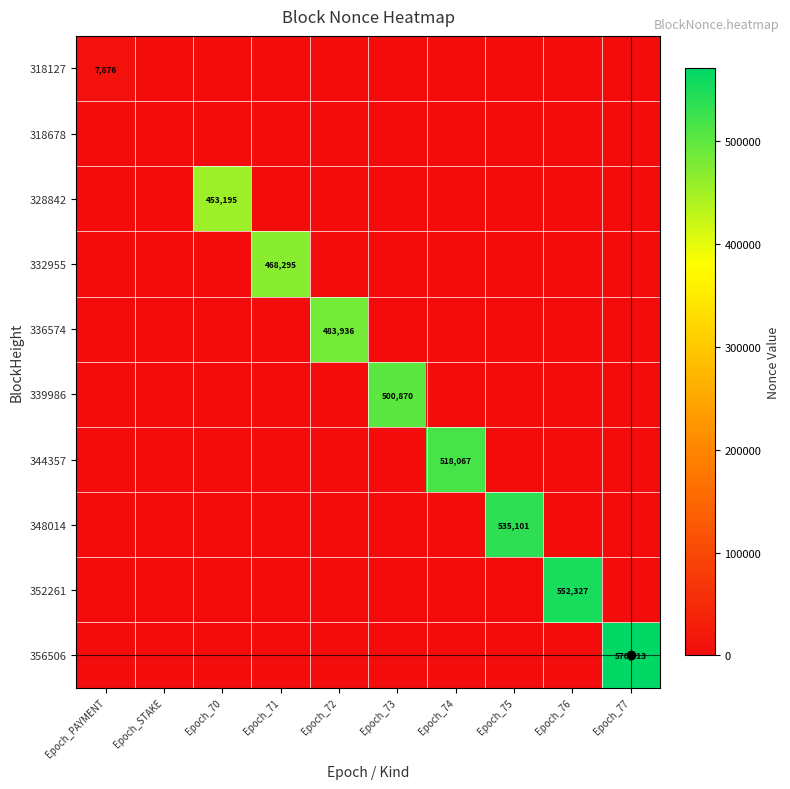

The value of 318127 at Epoch_PAYMENT is 7876. True or false?

True